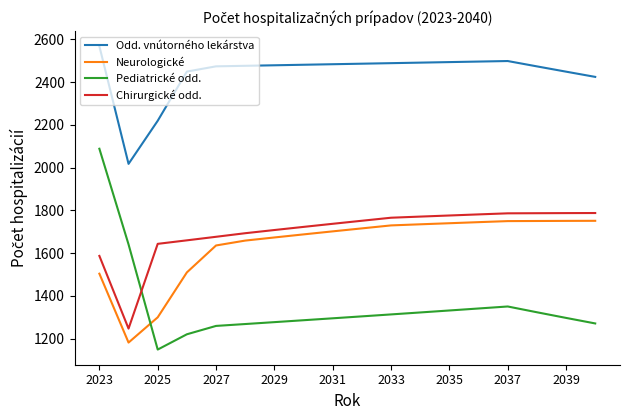

Which series has the widest spread of values?

Pediatrické odd.